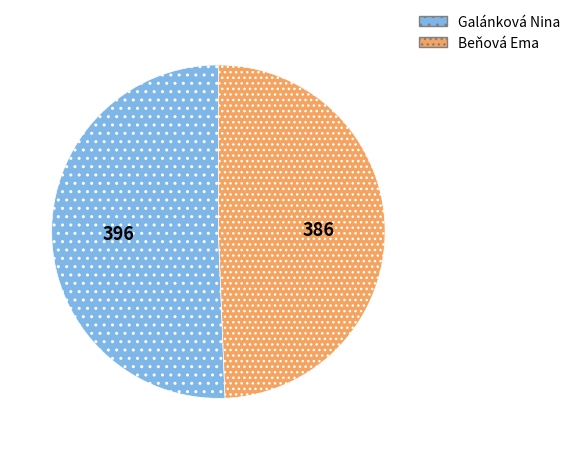

True or false: Beňová Ema accounts for 35% of the total.

False